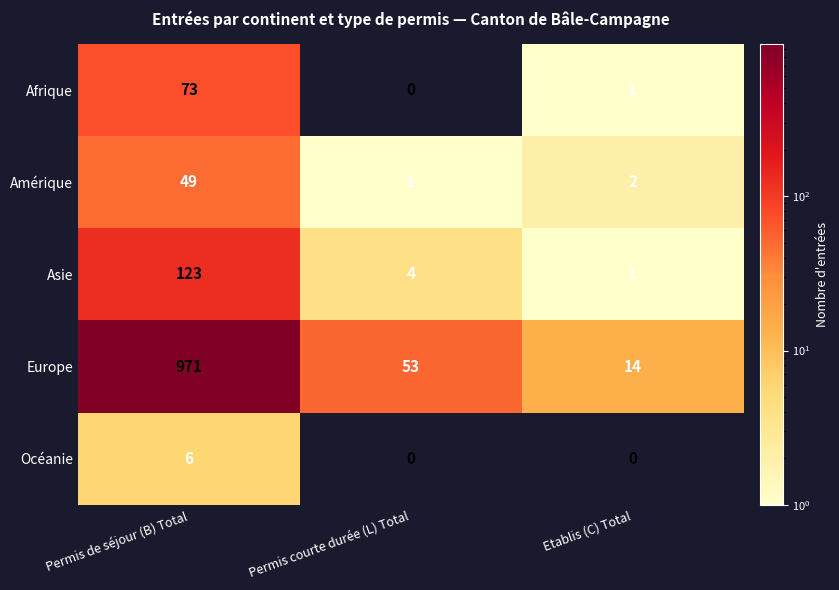

Which label corresponds to the largest value in the chart?

Permis de séjour (B) Total